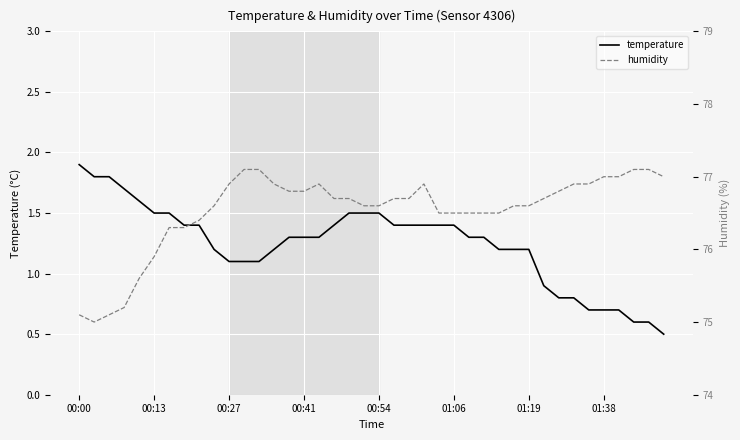

At which category does the chart reach its minimum across all series?

39